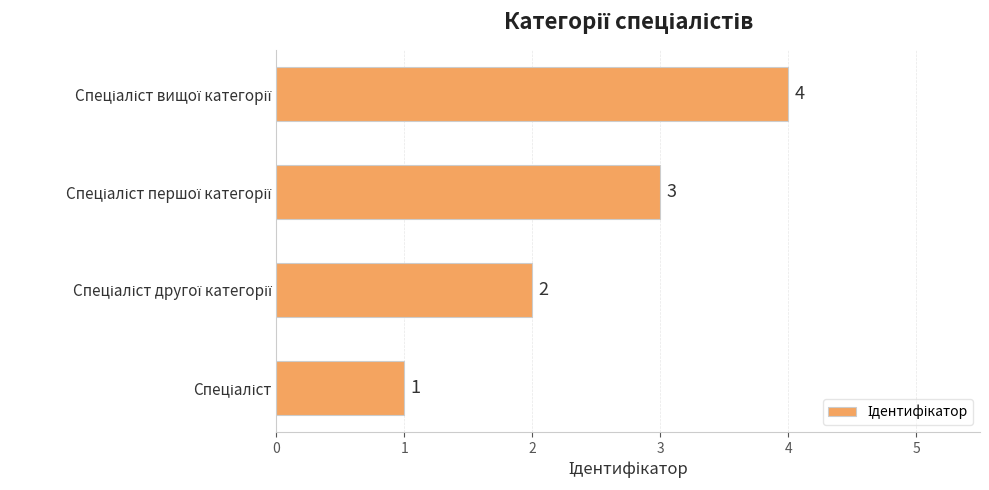

What is the difference between the maximum and minimum values?

3